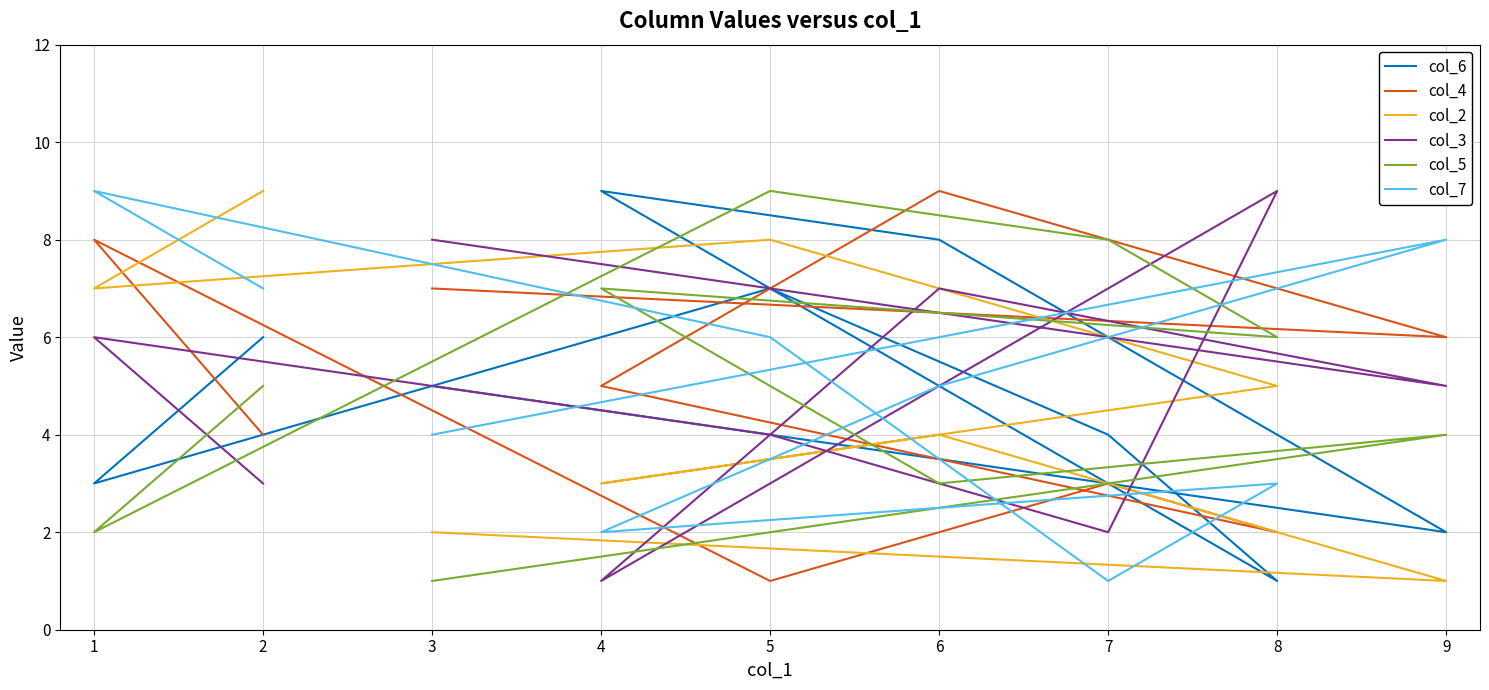

Between 1 and 3, which series saw the biggest shift?

col_2